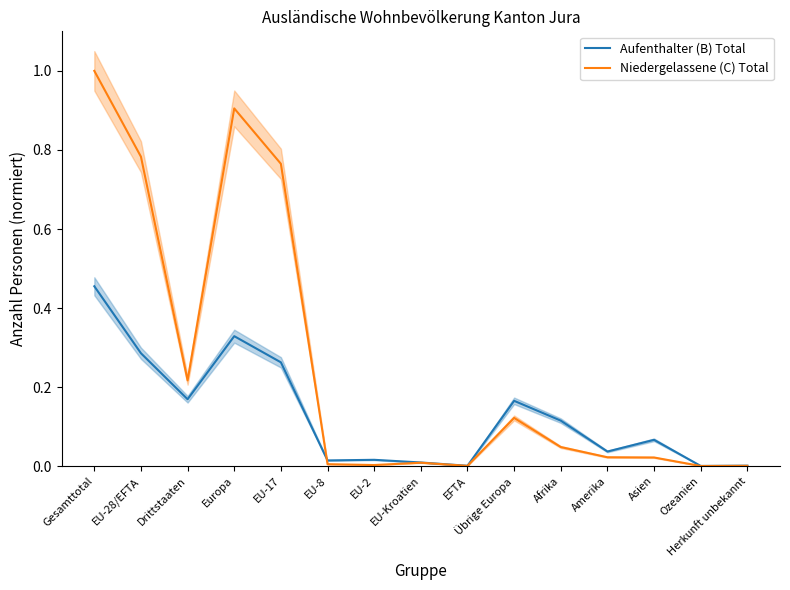

Where do Aufenthalter (B) Total and Niedergelassene (C) Total first cross each other?

EU-17 and EU-8